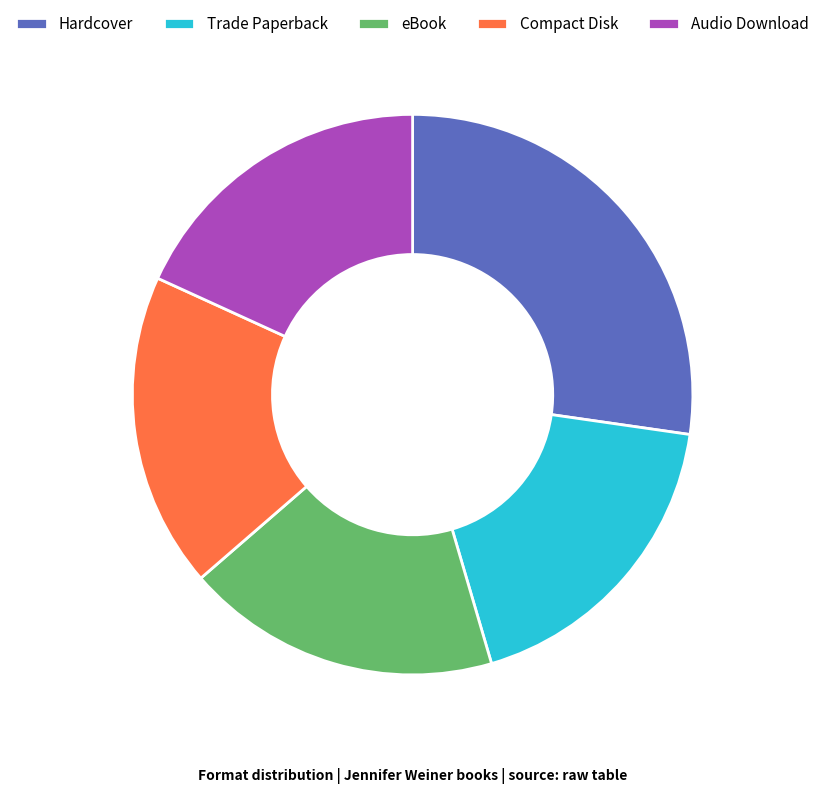

What is the ratio of the value at Compact Disk to the value at eBook?

1.0